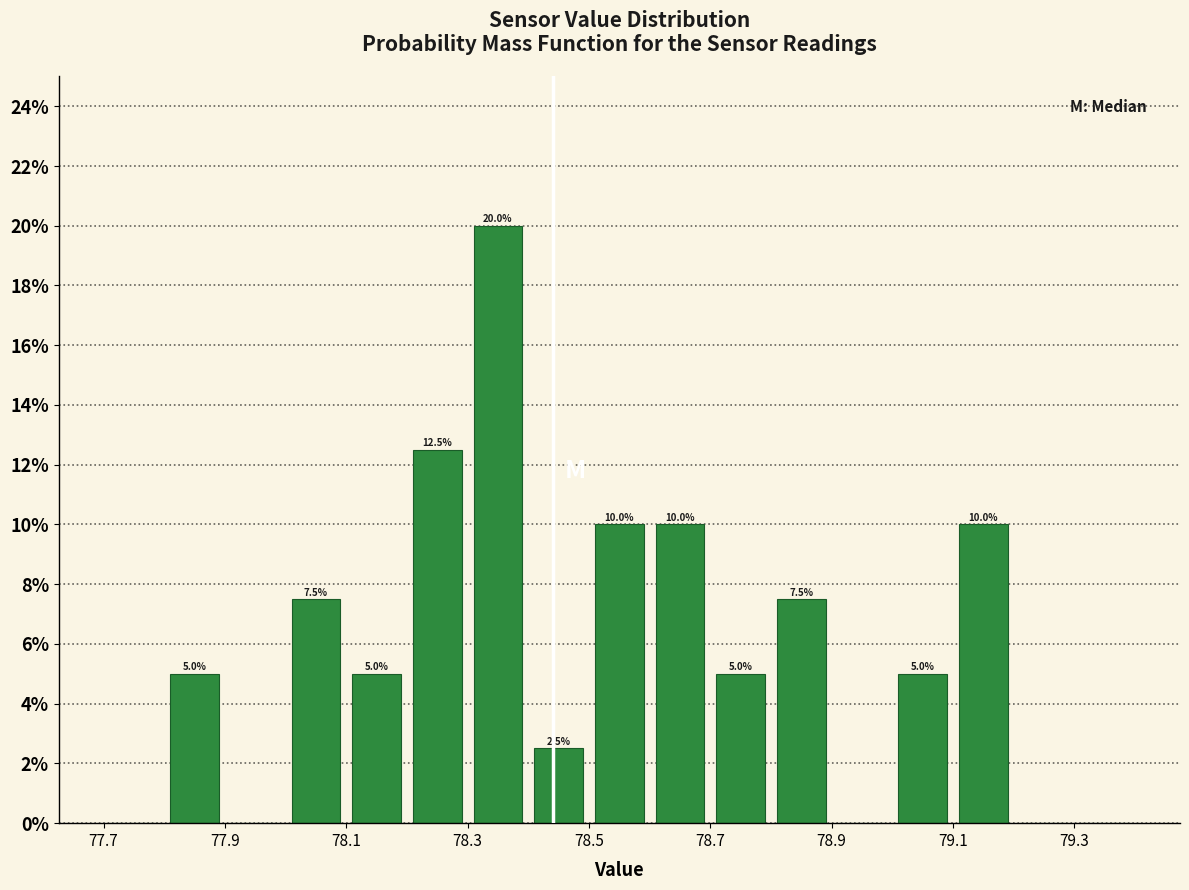

Over which range of the x-axis is the bar tallest?

78.3 to 78.4